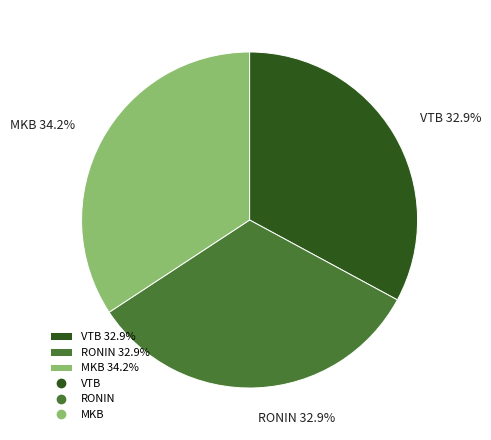

Between RONIN and MKB, which is larger?

MKB